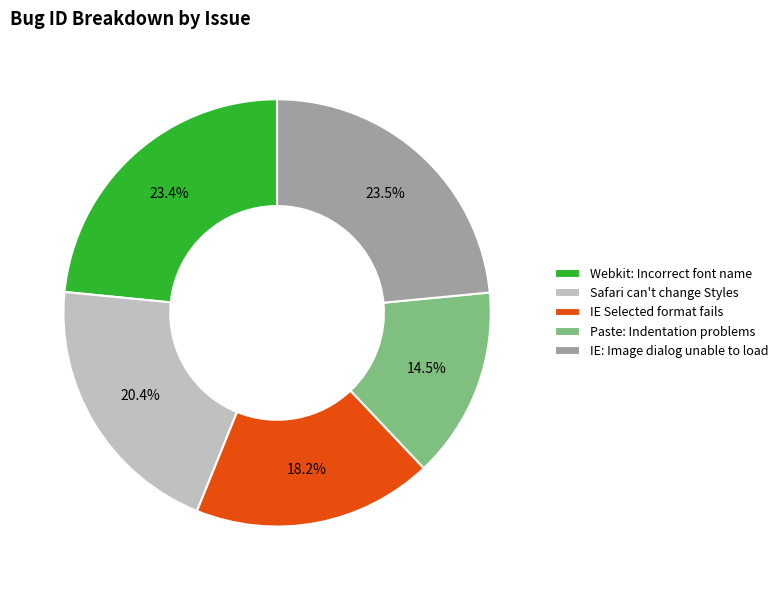

Between IE Selected format fails and Paste: Indentation problems, which is larger?

IE Selected format fails